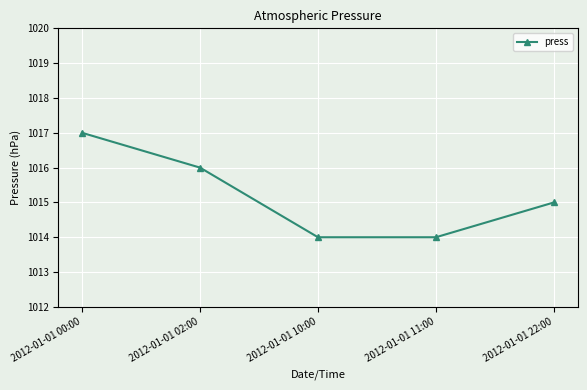

What is the sum of the values at 2012-01-01 02:00 and 2012-01-01 11:00?

2030